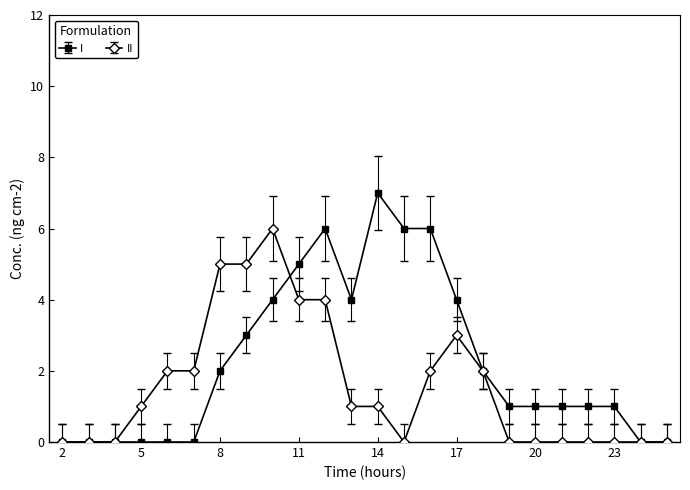

True or false: II has more than 0 points higher than both neighbors.

True